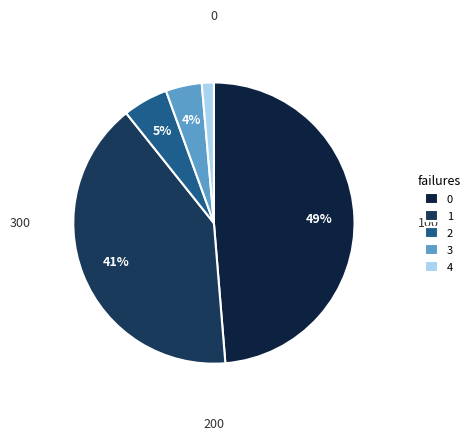

How many segments does this pie chart have?

5